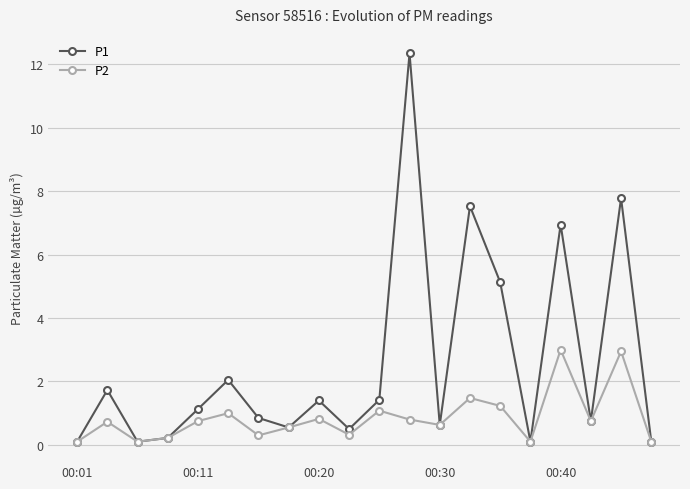

What is the maximum value for P2?

3.0